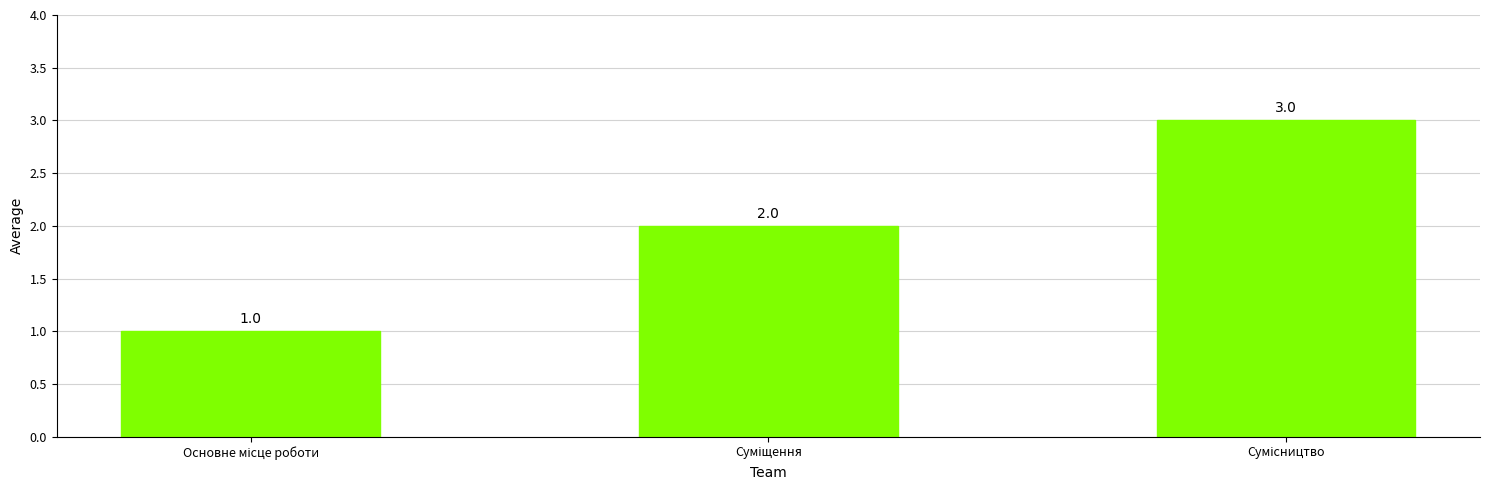

What is the value of the 2nd bar from the left?

2